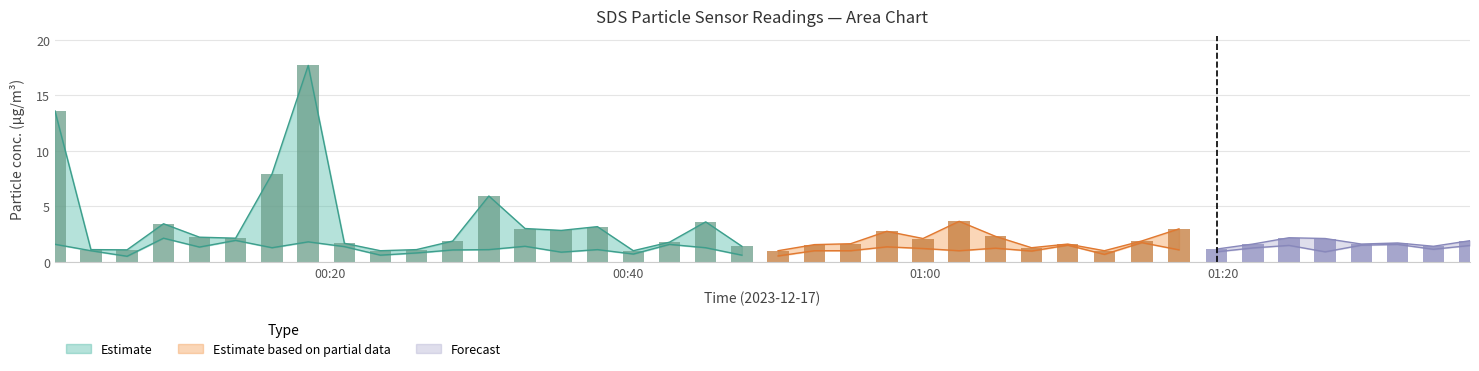

True or false: SDS_P1 has a value of 0.7 at 19.

False